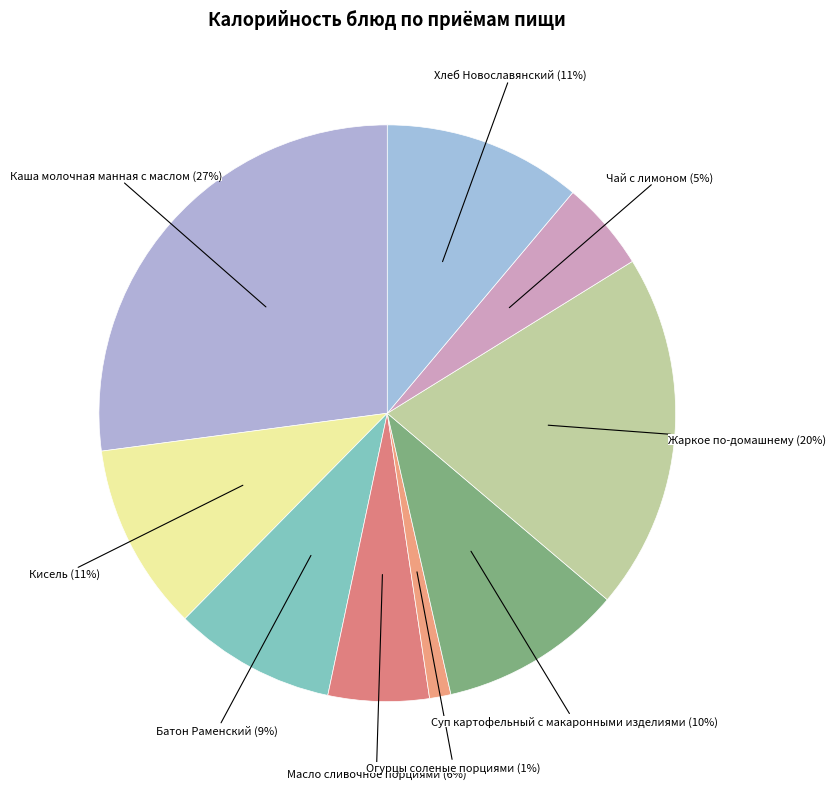

Between Кисель and Каша молочная манная с маслом, which is larger?

Каша молочная манная с маслом